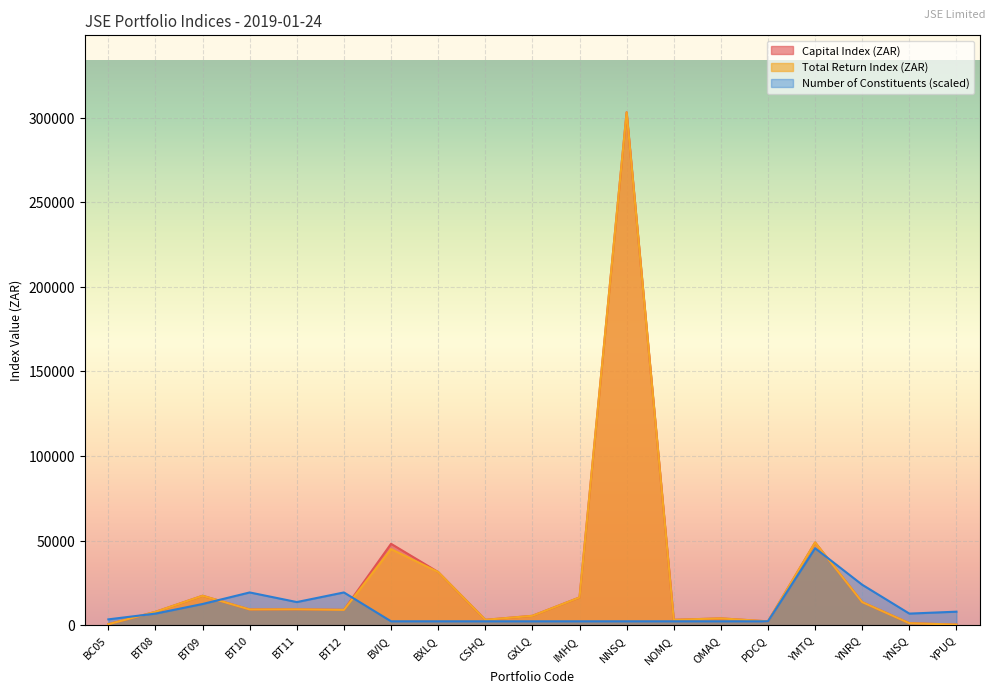

Which series has the widest spread of values?

Capital Index (ZAR)